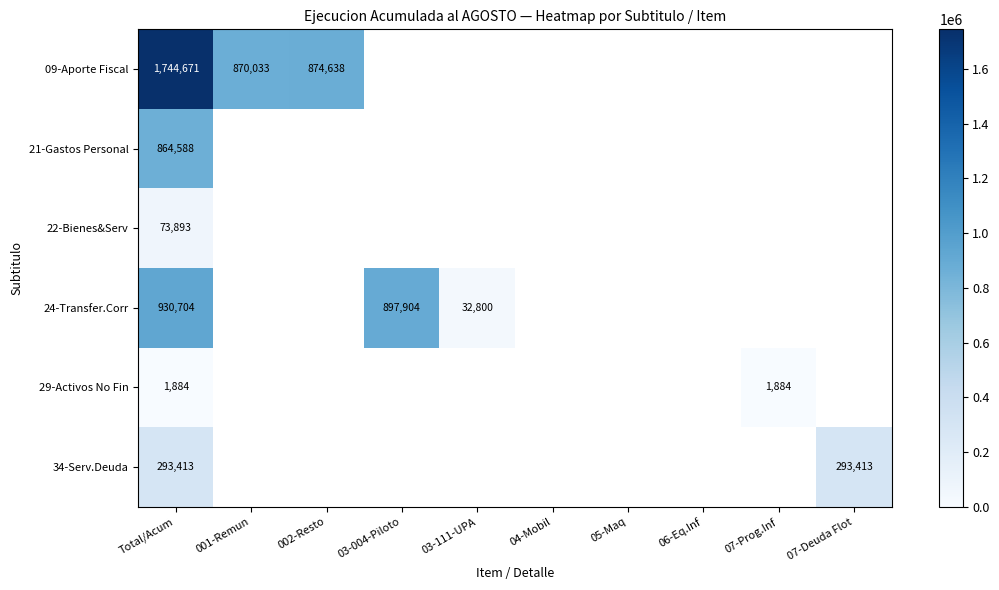

True or false: 34-Serv.Deuda has a value of 293413 at Total/Acum.

True